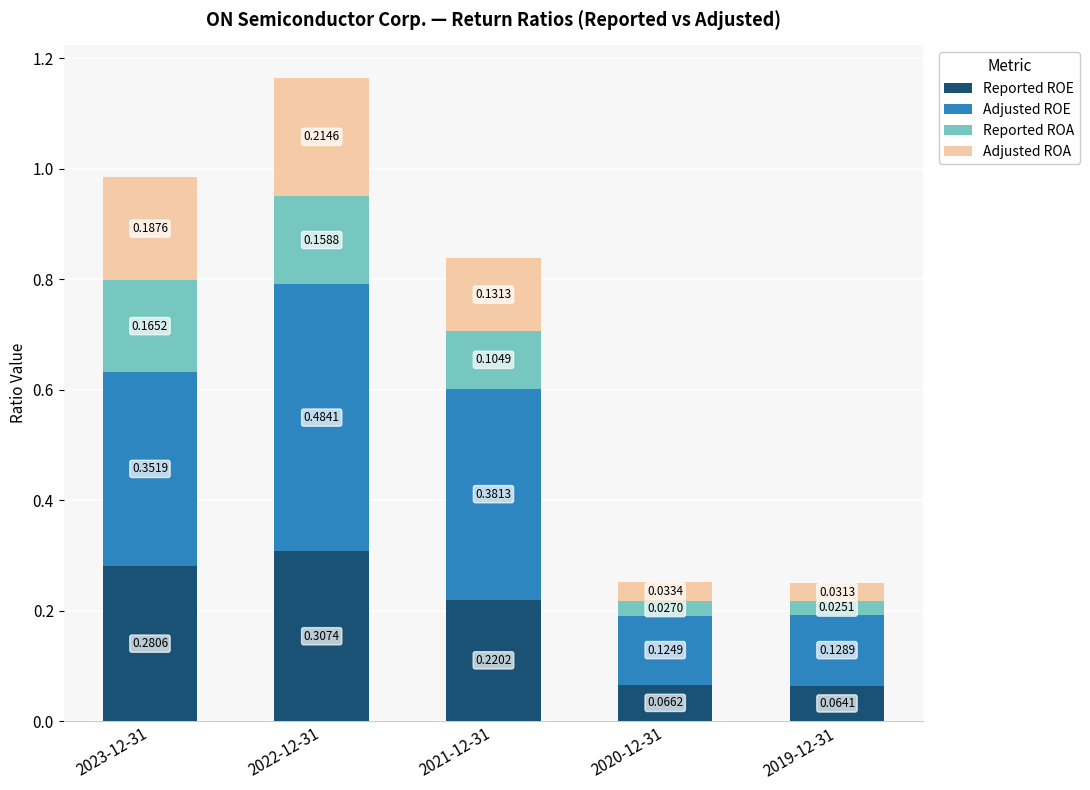

What is the total value across all series at 2023-12-31?

1.0